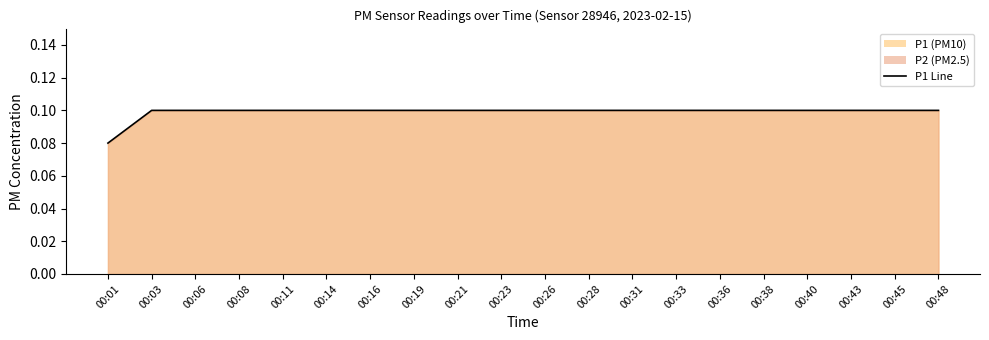

Read the value at 00:19.

0.1